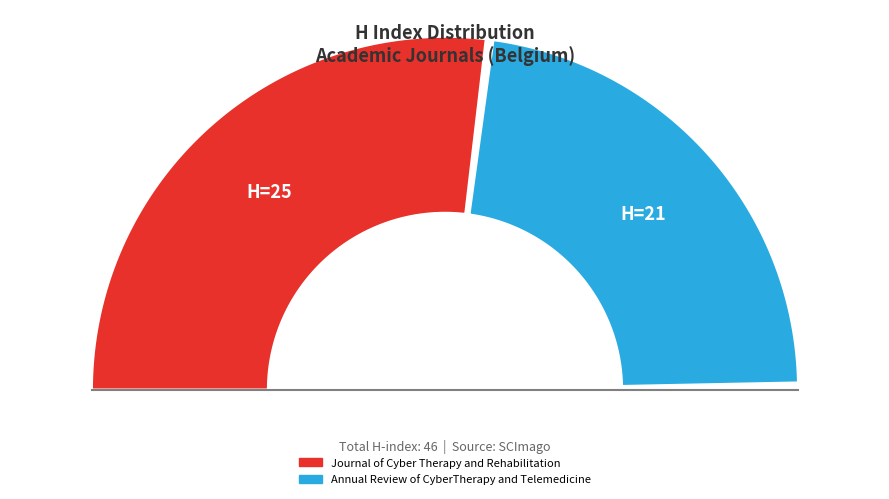

What is the change in value from Journal of Cyber Therapy and Rehabilitation to Annual Review of CyberTherapy and Telemedicine?

-4